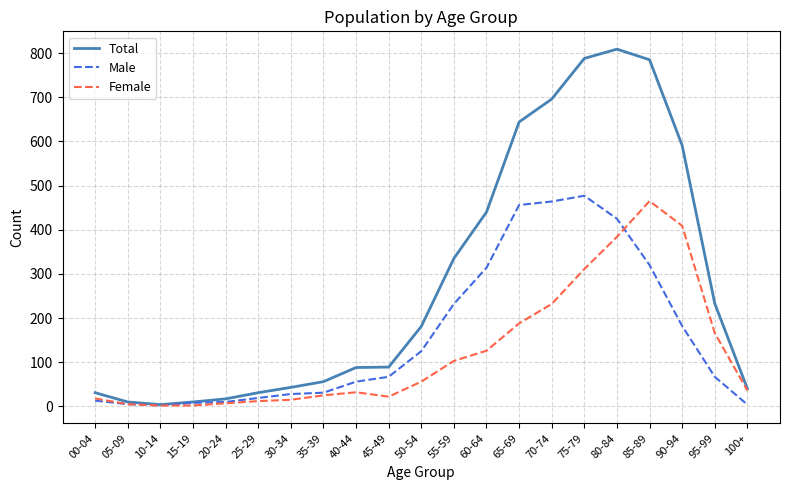

The value of Male at 10-14 is 2. True or false?

True